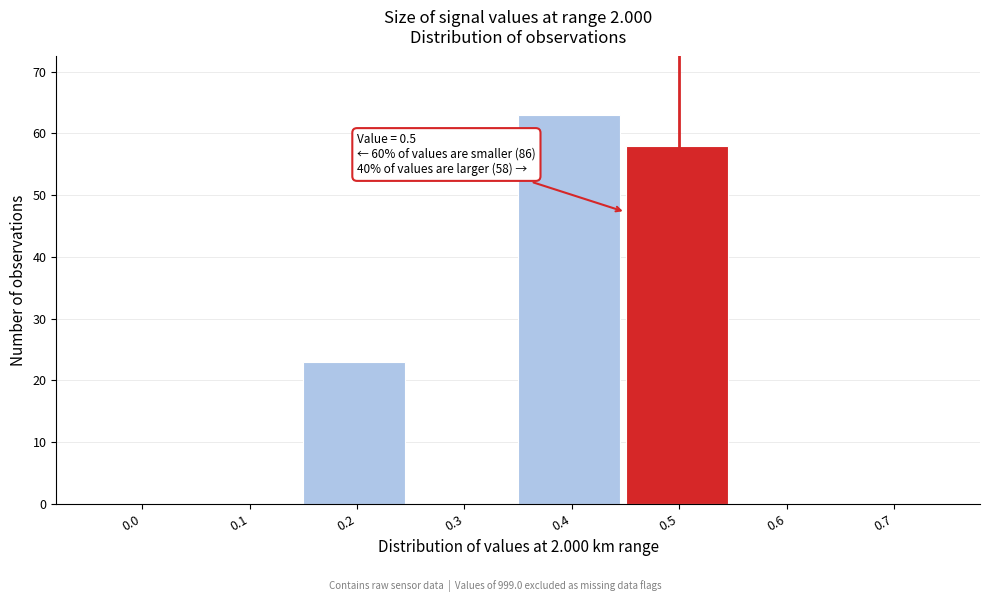

Reading left to right, what are all the values shown in this chart?

0.0=0	0.1=0	0.2=23	0.3=0	0.4=63	0.5=58	0.6=0	0.7=0